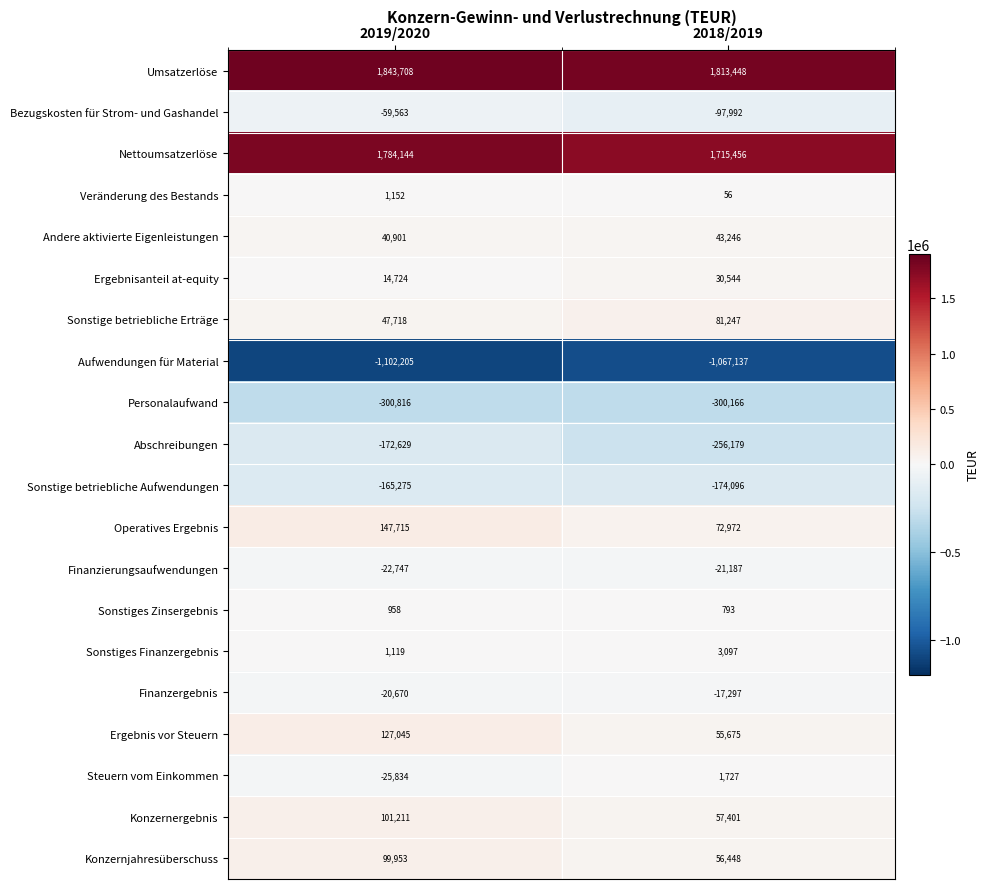

Is the value of Finanzergebnis at 2019/2020 greater than the value of Veränderung des Bestands at 2019/2020?

No